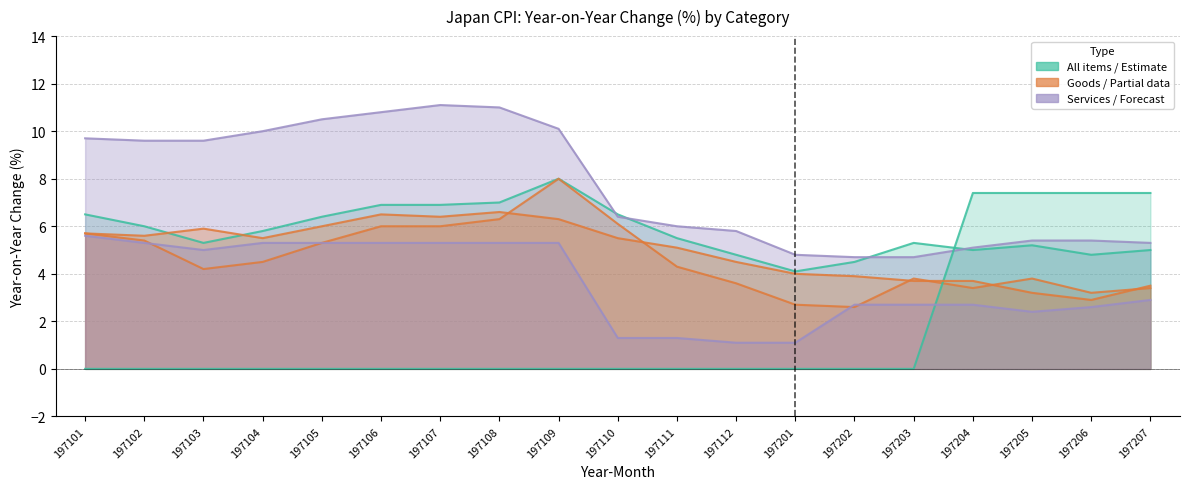

Where is the first local maximum for Goods?

197109